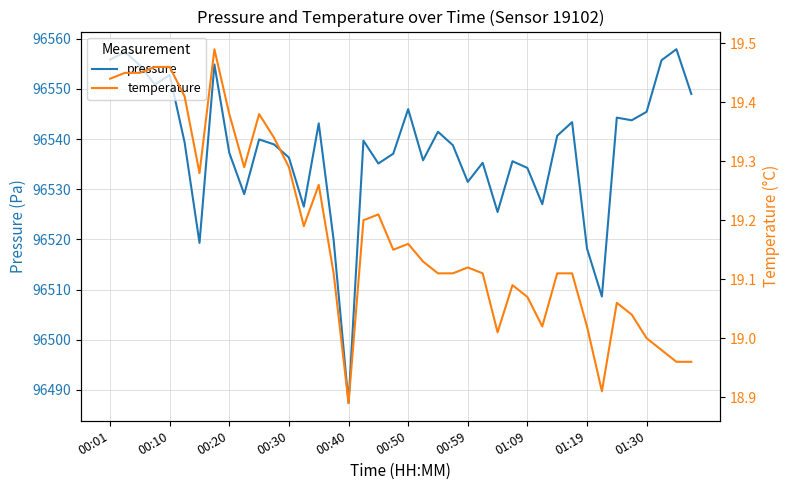

What is the lowest value of the pressure series?

96487.4